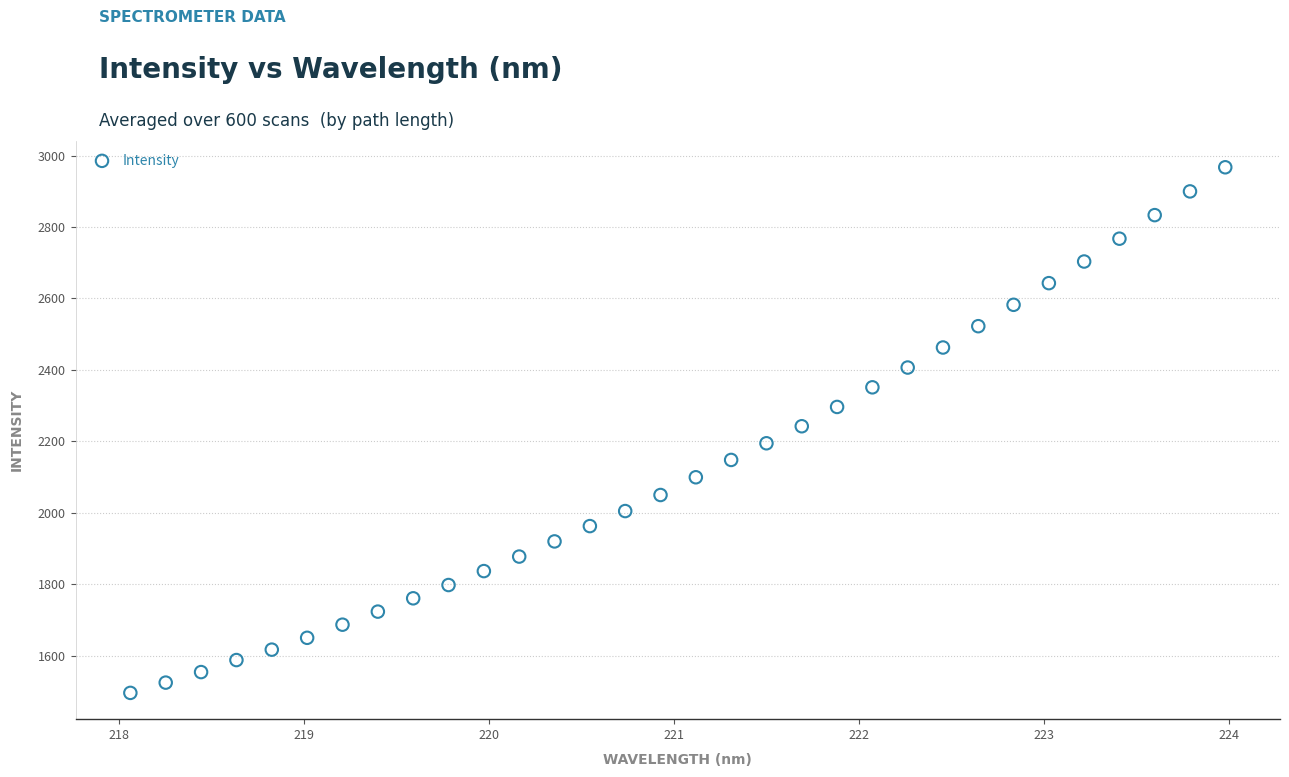

What is the range of Y values (max minus min)?

1470.8